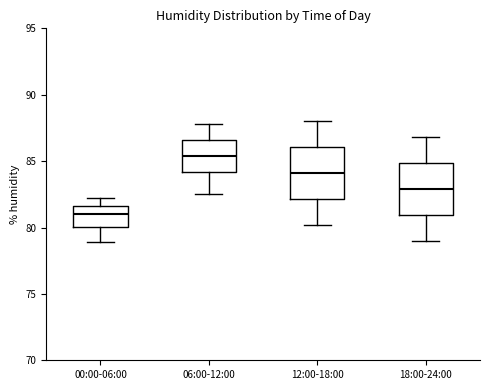

Reading left to right, transcribe this box plot: for each box, give where its median line is, the range the box spans, and where its two whiskers end, as read against the y-axis. The values are not printed on the chart, so give them approximately, as read against the axis.

00:00-06:00: median 81.0, box 80.0 to 81.5, whiskers 79.0 to 82.0
06:00-12:00: median 85.5, box 84.0 to 86.5, whiskers 82.5 to 88.0
12:00-18:00: median 84.0, box 82.0 to 86.0, whiskers 80.0 to 88.0
18:00-24:00: median 83.0, box 81.0 to 85.0, whiskers 79.0 to 87.0